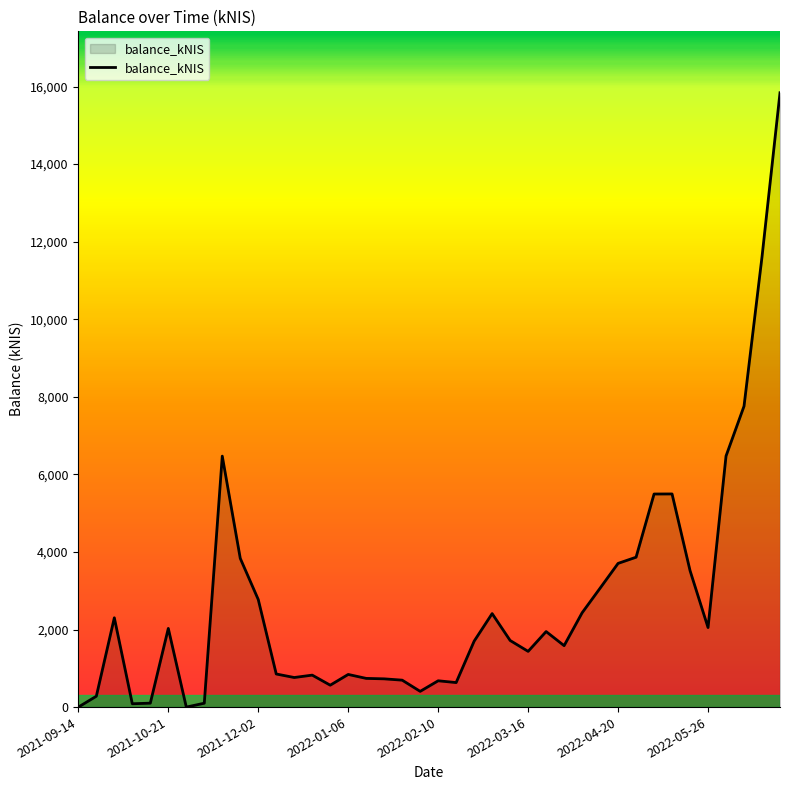

What is the greatest value displayed?

15838.5